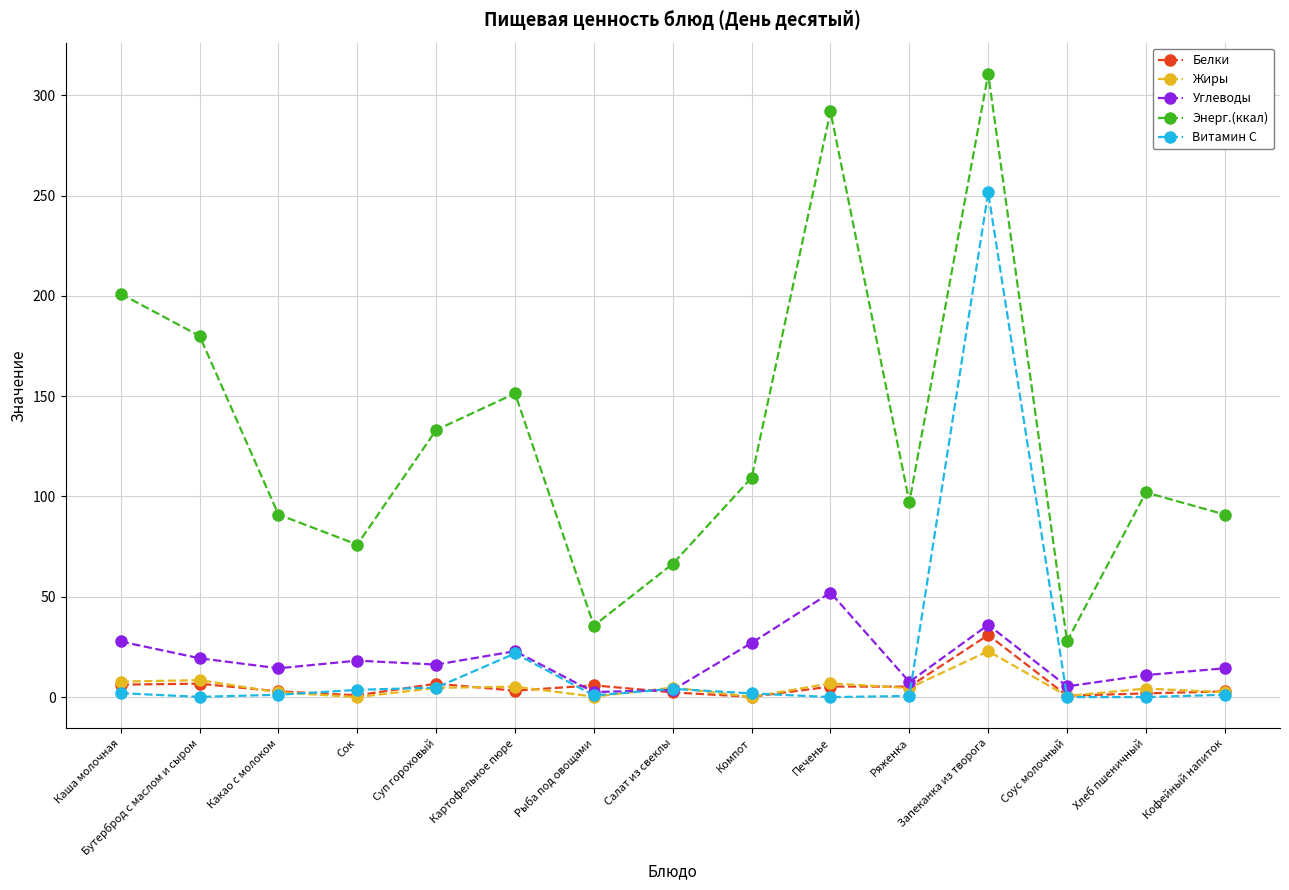

True or false: Энерг.(ккал) and Углеводы intersect in this chart.

False